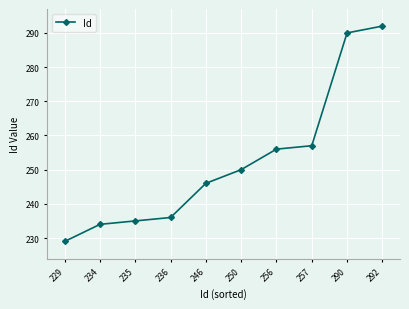

True or false: the data has more than 0 interior local peaks.

False